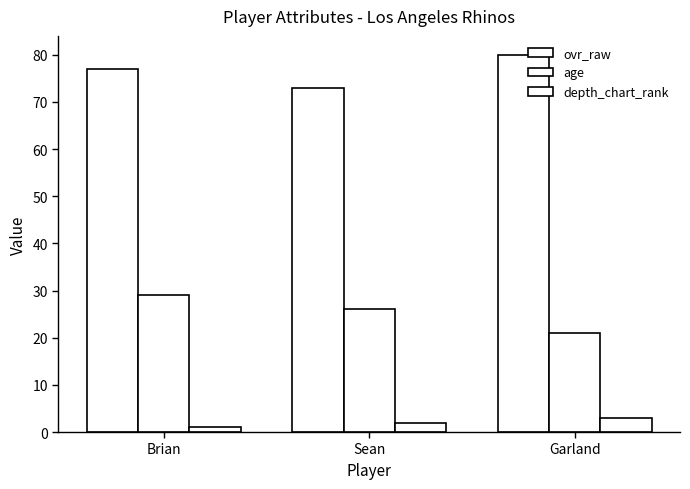

What value does the age series have at Sean?

26